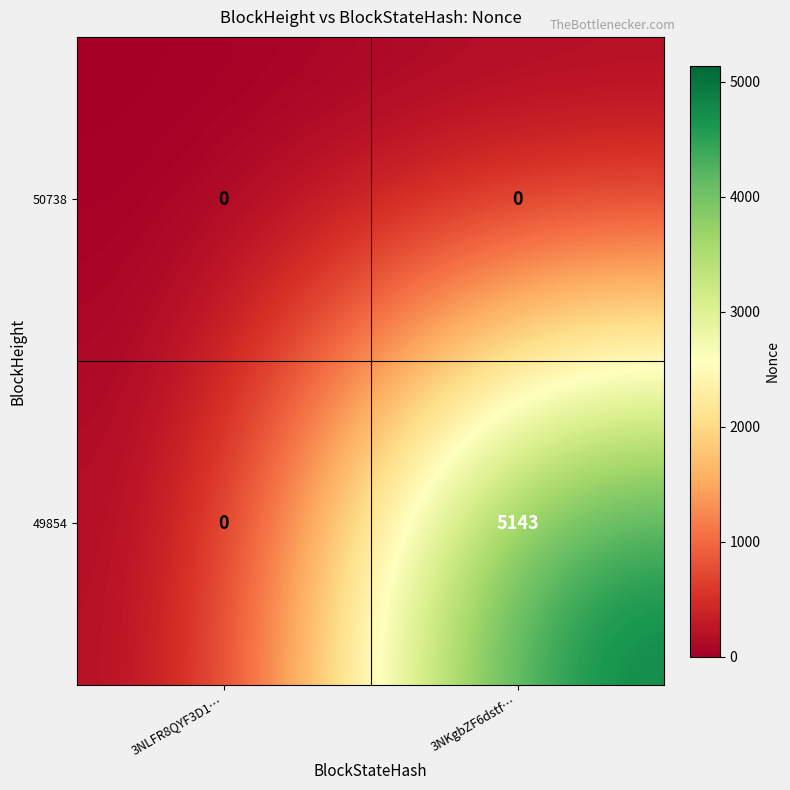

How many distinct data groups are displayed?

2